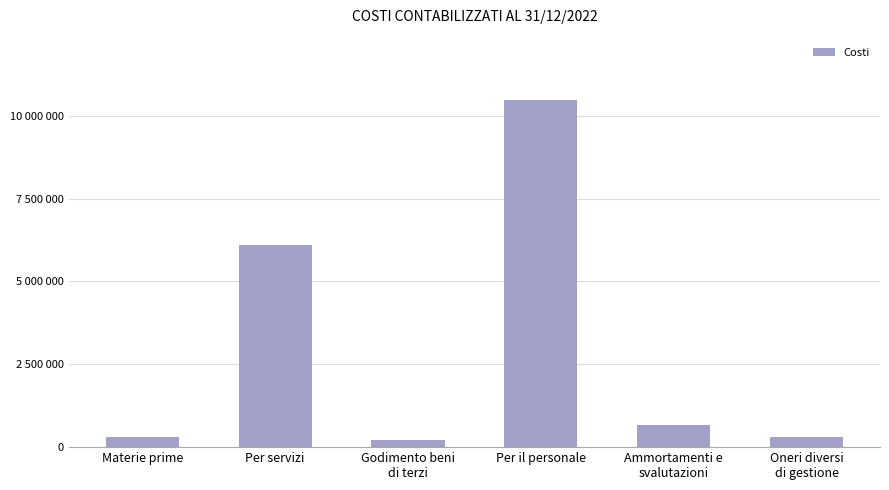

How many data points are less than 668500?

3